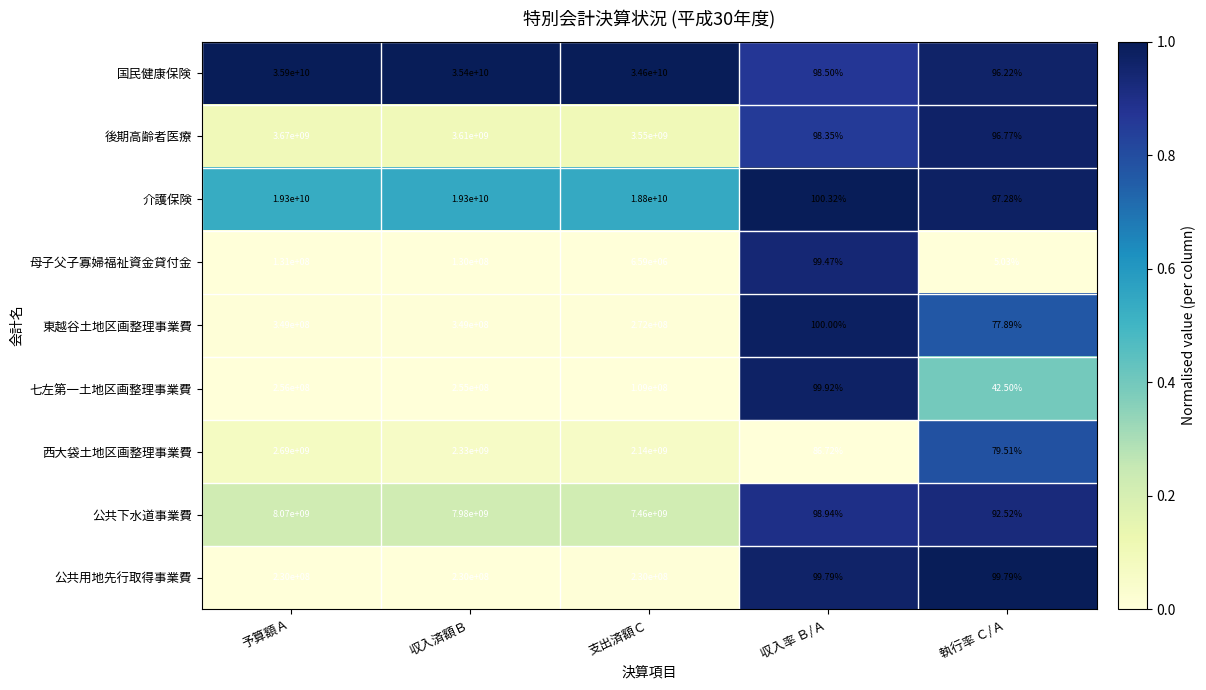

Which series has the largest total across all categories?

国民健康保険